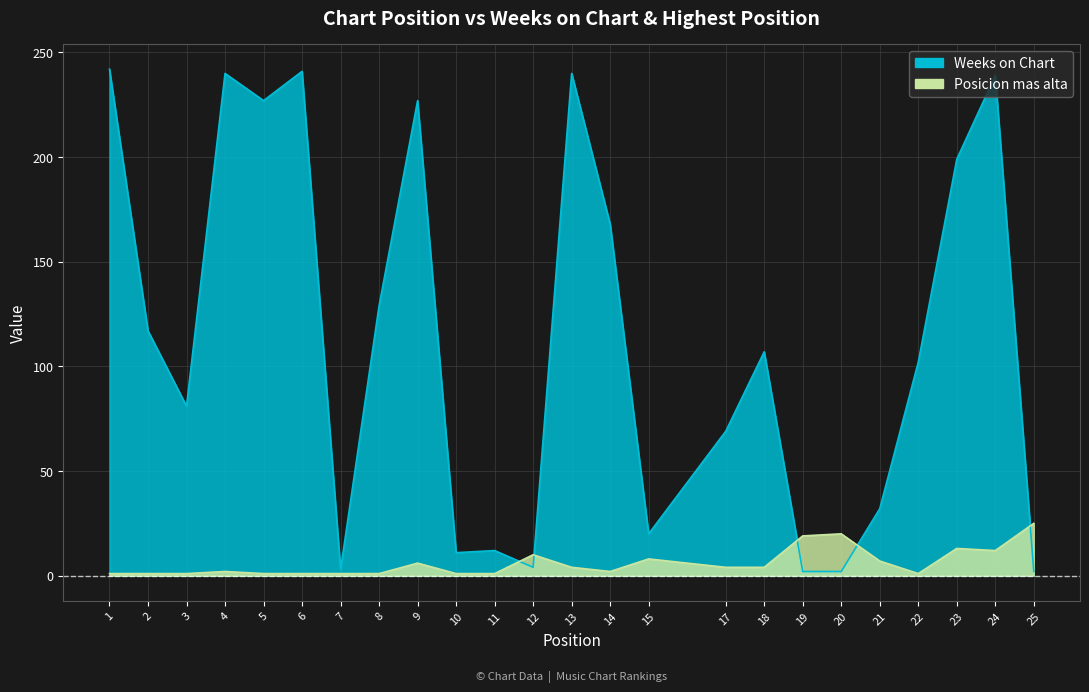

After their last crossing, which series has the higher values: Posicion mas alta or Weeks on Chart?

Posicion mas alta